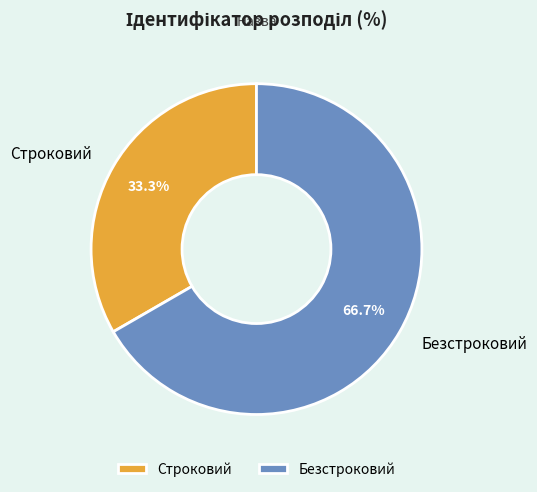

To the nearest percent, what is the difference between the Безстроковий and Строковий slice percentages?

33%